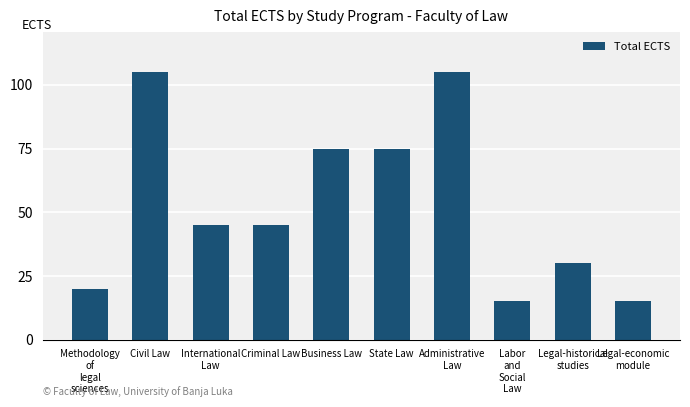

Reading left to right, what are all the values shown in this chart?

20	105	45	45	75	75	105	15	30	15